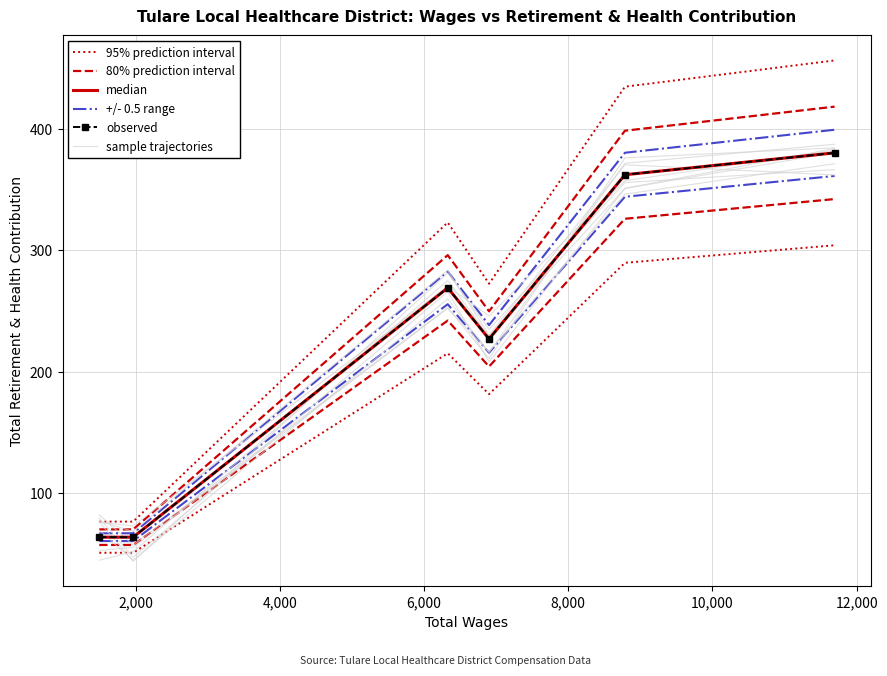

Is it true that sample trajectories equals 345.6 at 4,000?

False